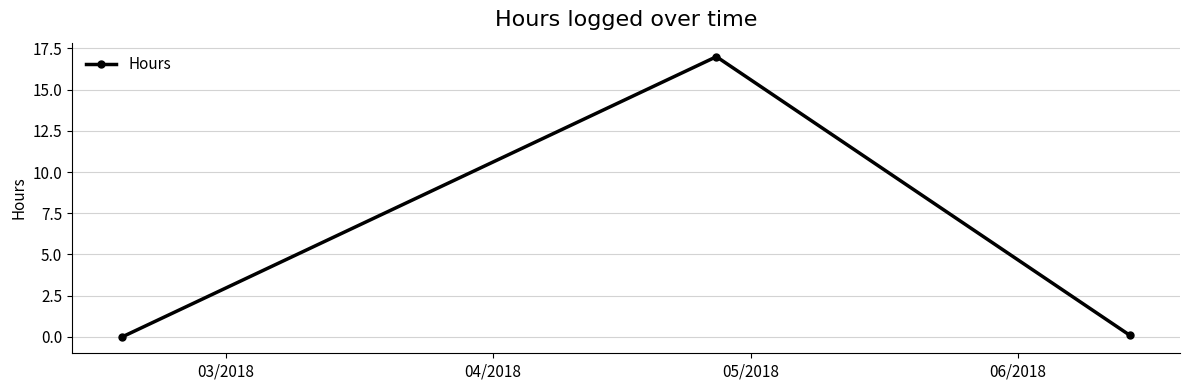

What is the maximum value shown in the chart?

17.0